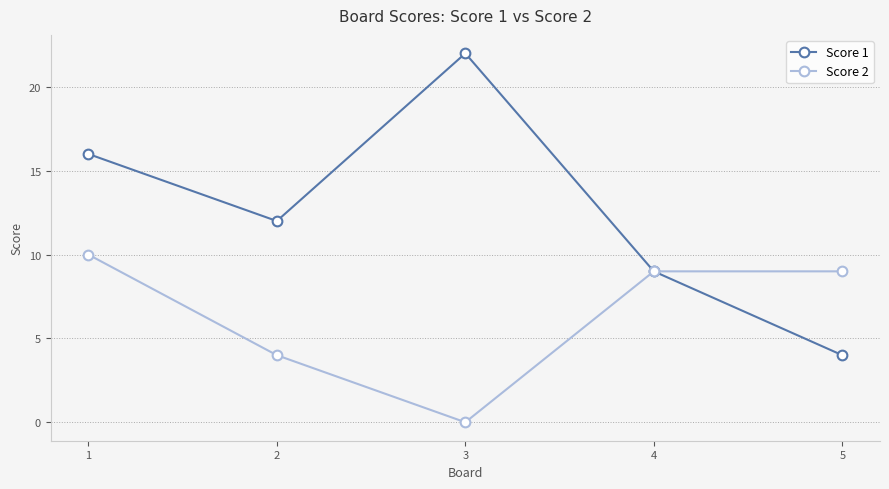

What value does the Score 2 series have at 5, to the nearest 5?

10